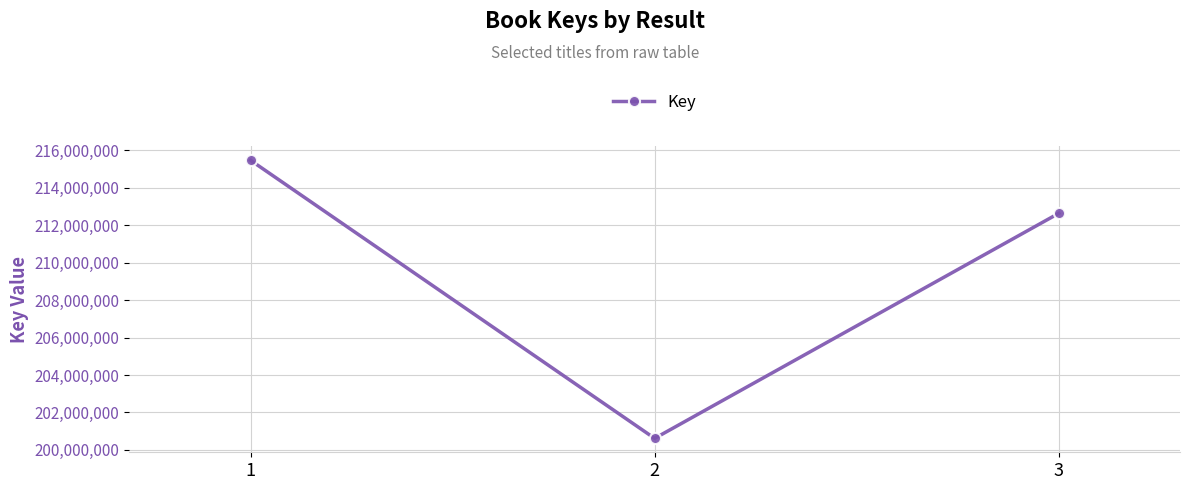

Reading right to left, transcribe all the data shown in this chart.

212640647	200614032	215474769